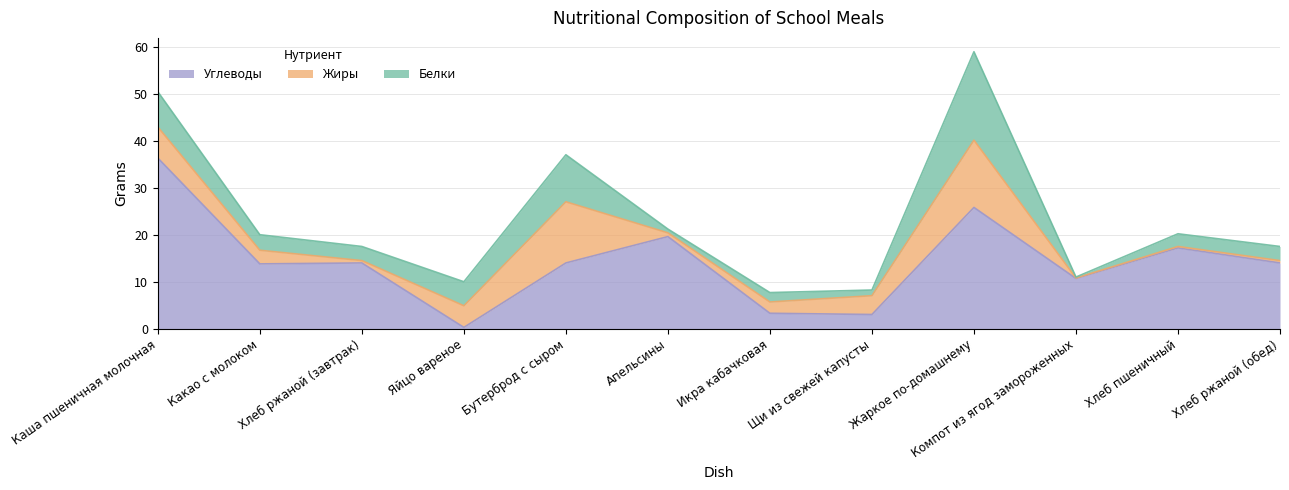

Reading left to right, transcribe all the data shown in this chart.

Белки: Каша пшеничная молочная=7.5	Какао с молоком=3.3	Хлеб ржаной (завтрак)=3.0	Яйцо вареное=5.1	Бутерброд с сыром=10.0	Апельсины=0.8	Икра кабачковая=2.0	Щи из свежей капусты=1.2	Жаркое по-домашнему=18.8	Компот из ягод замороженных=0.2	Хлеб пшеничный=2.7	Хлеб ржаной (обед)=3.0
Жиры: Каша пшеничная молочная=6.6	Какао с молоком=2.9	Хлеб ржаной (завтрак)=0.5	Яйцо вареное=4.6	Бутерброд с сыром=13.0	Апельсины=0.8	Икра кабачковая=2.4	Щи из свежей капусты=4.0	Жаркое по-домашнему=14.3	Компот из ягод замороженных=0.1	Хлеб пшеничный=0.3	Хлеб ржаной (обед)=0.5
Углеводы: Каша пшеничная молочная=36.3	Какао с молоком=13.8	Хлеб ржаной (завтрак)=14.0	Яйцо вареное=0.3	Бутерброд с сыром=14.0	Апельсины=19.6	Икра кабачковая=3.3	Щи из свежей капусты=3.0	Жаркое по-домашнему=25.8	Компот из ягод замороженных=10.7	Хлеб пшеничный=17.2	Хлеб ржаной (обед)=14.0